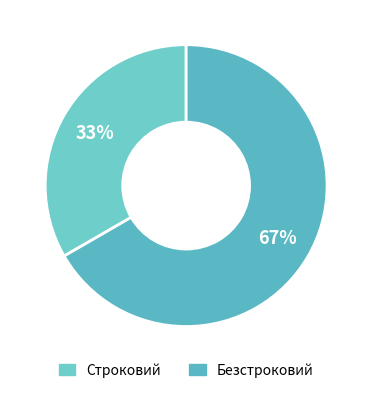

Count the number of slices in the pie.

2